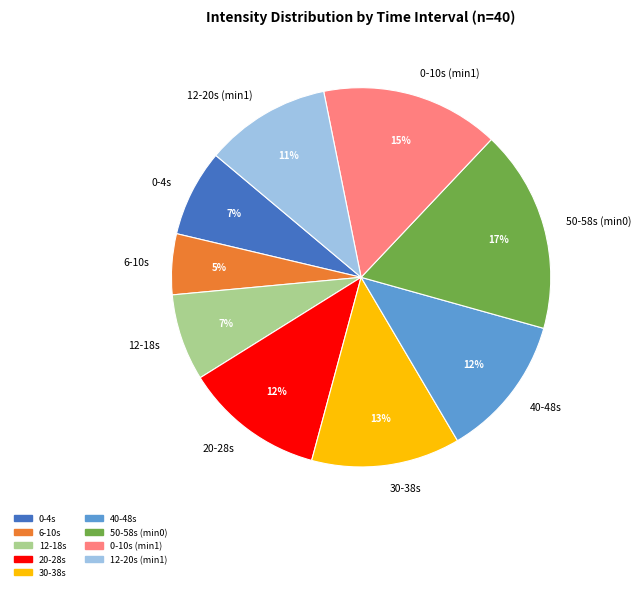

Is there any slice that represents more than half of the pie?

No